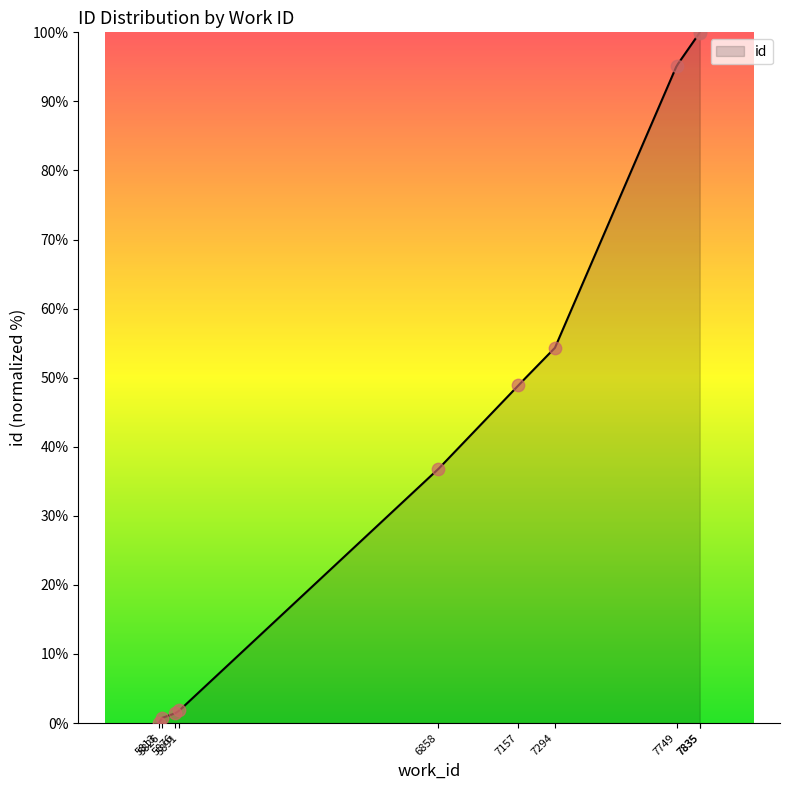

What is the change in value from 6858 to 7835?

+63.2